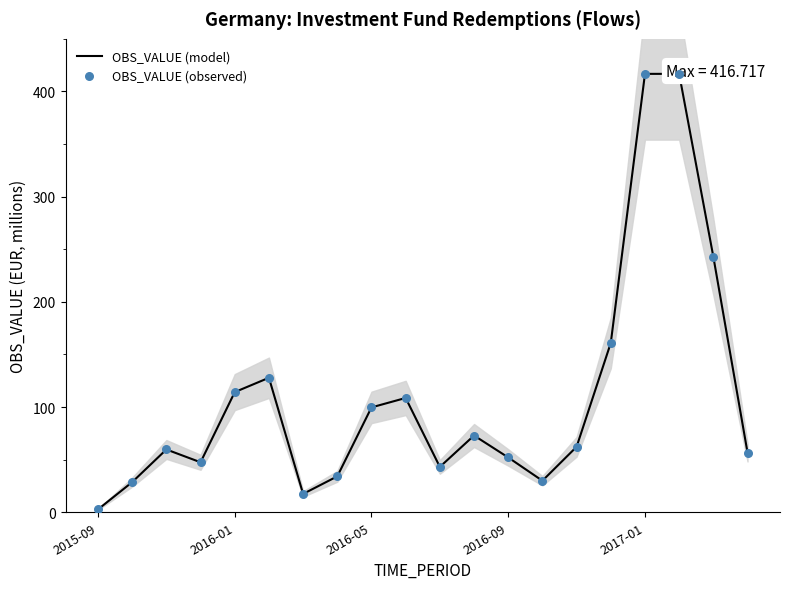

At which category is the sum across all series the highest?

2017-01